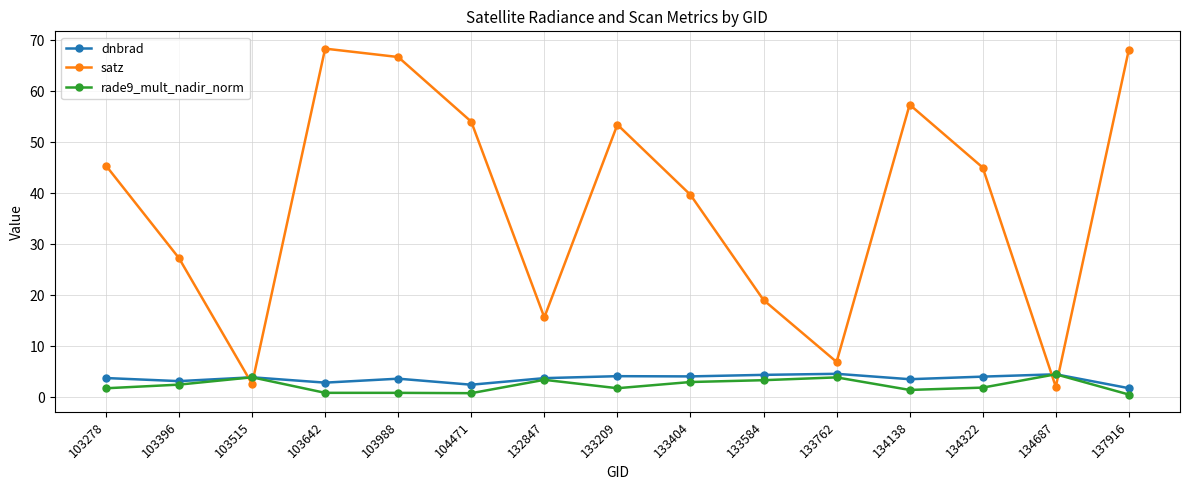

What is the minimum value for dnbrad?

1.8